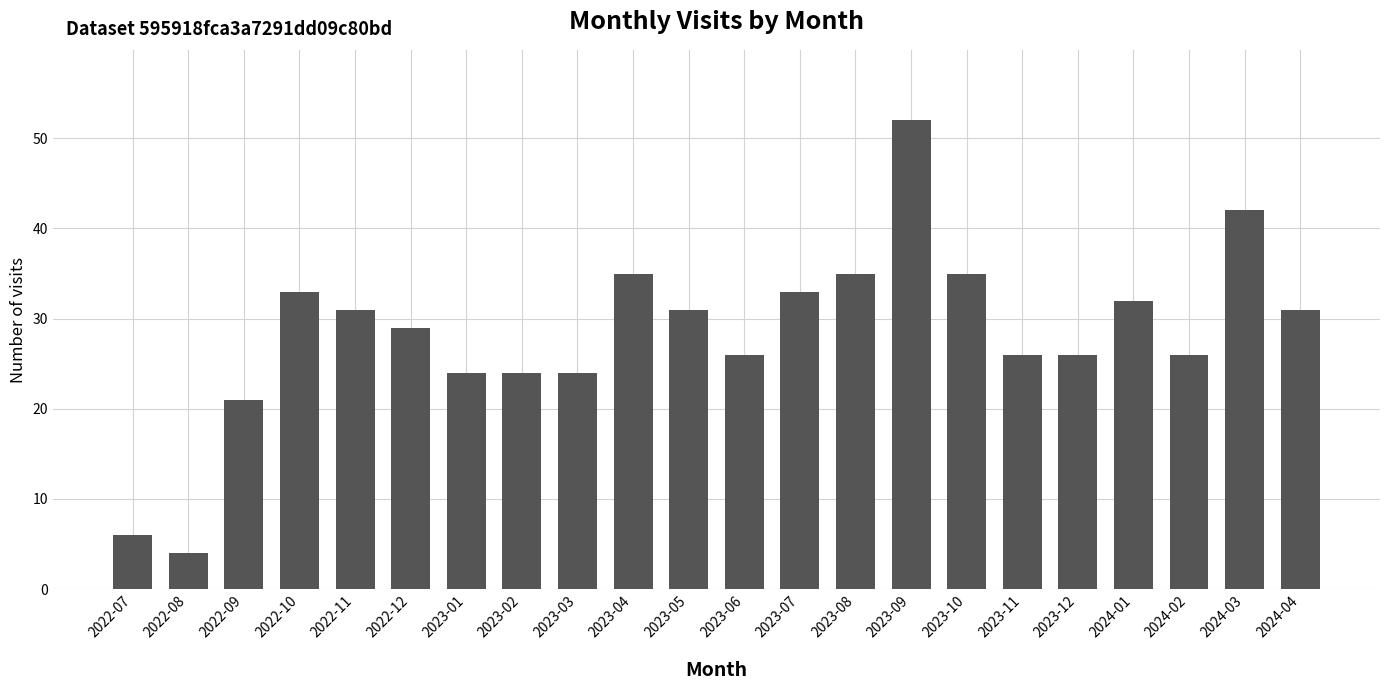

Reading left to right, transcribe all the data shown in this chart.

6	4	21	33	31	29	24	24	24	35	31	26	33	35	52	35	26	26	32	26	42	31